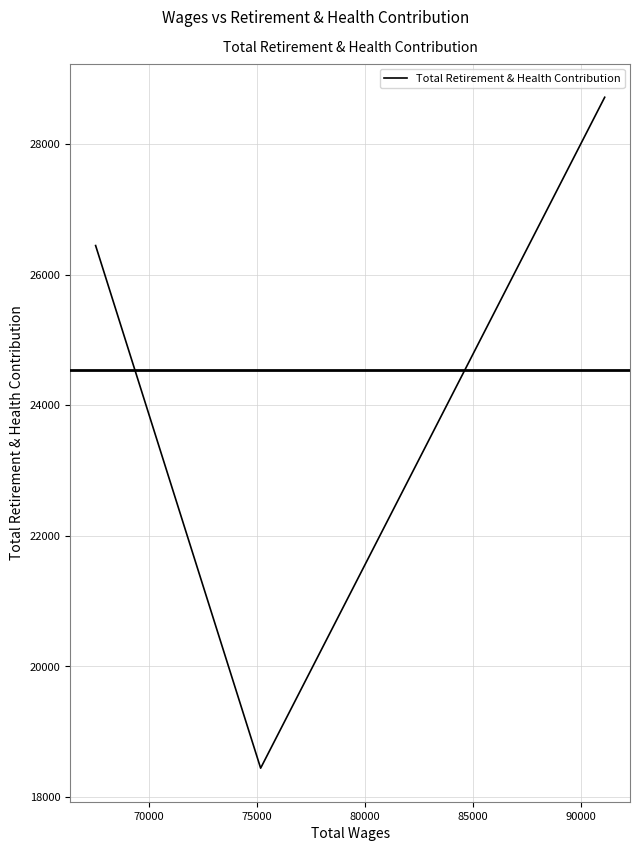

Does the chart have visible grid lines?

Yes